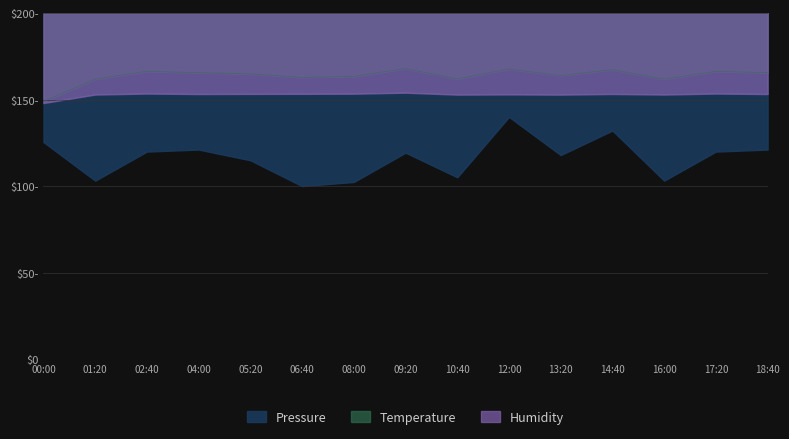

Is it true that Pressure equals 100.0 at 06:40?

True